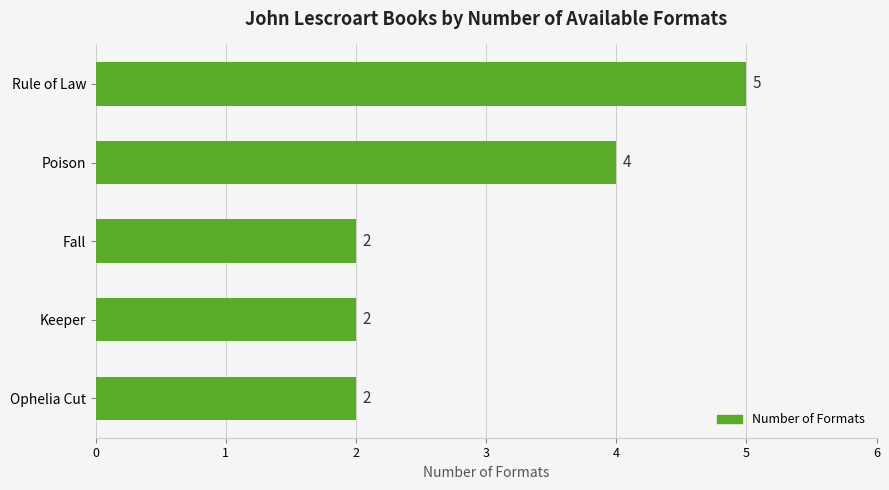

What is the label of the 5th bar from the bottom?

Rule of Law